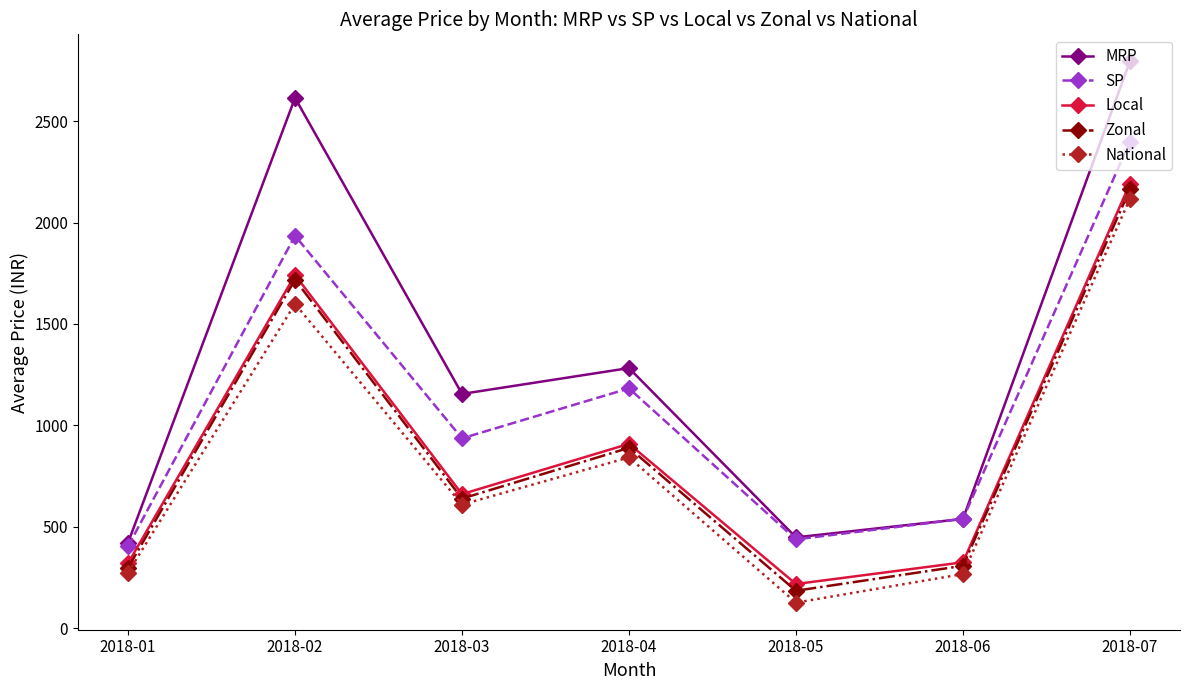

True or false: MRP has more than 2 points higher than both neighbors.

False